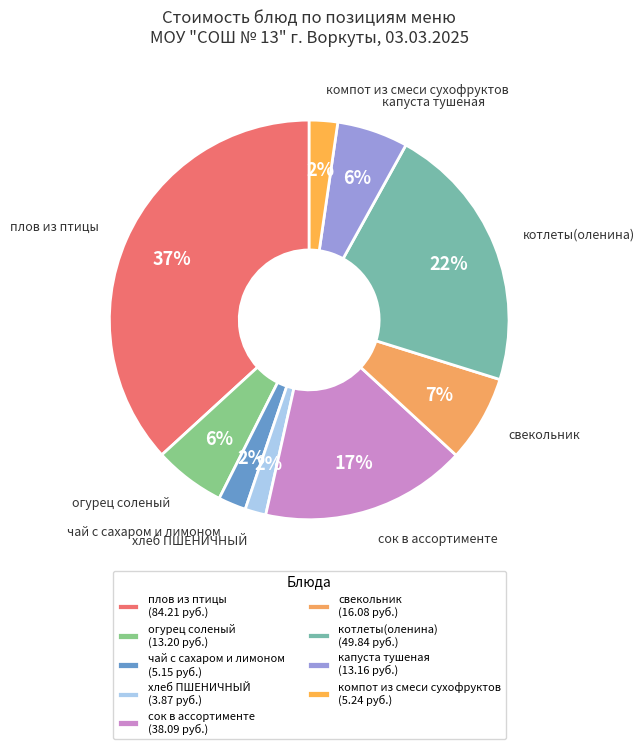

Is there a majority slice in this chart?

No